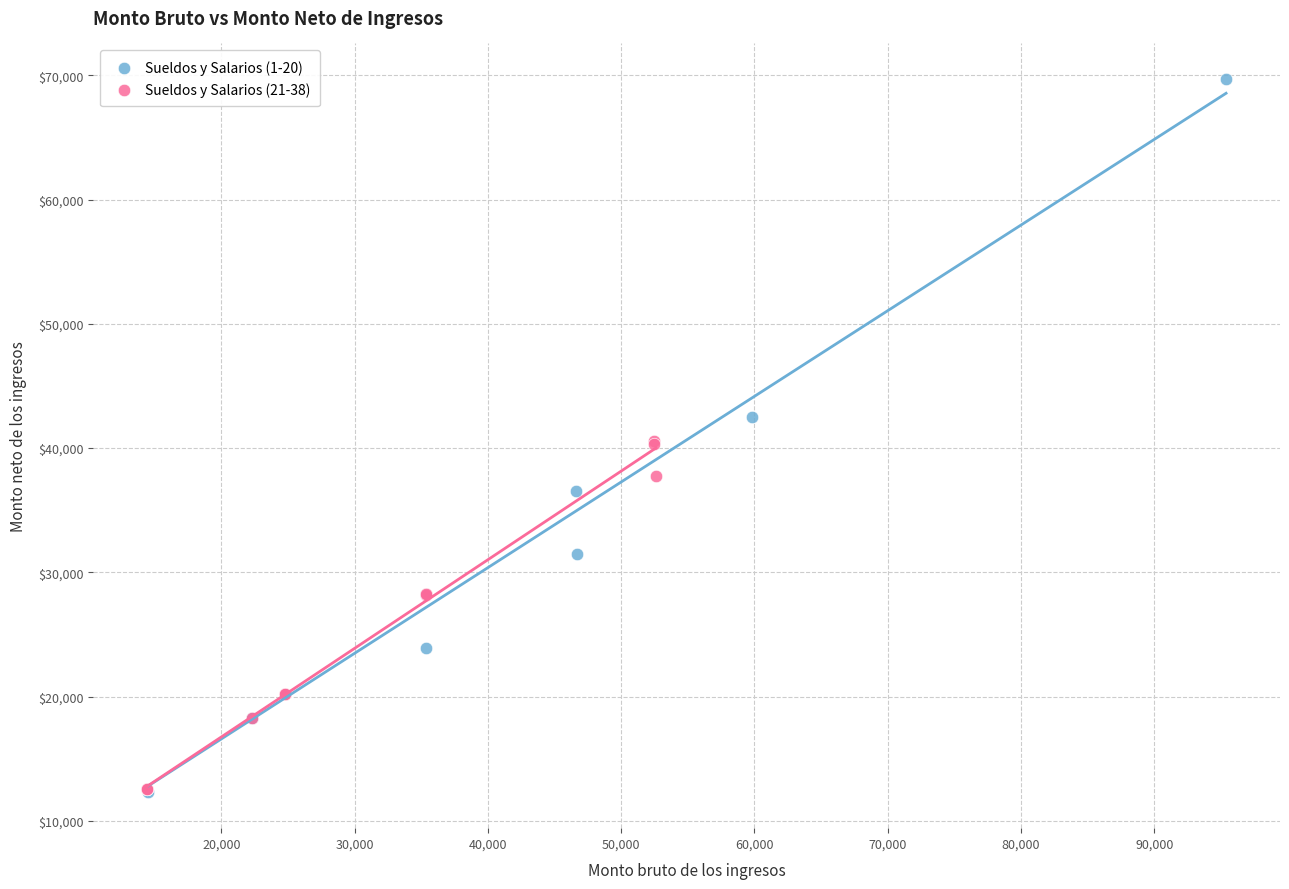

Which series contains the highest Y value?

Sueldos y Salarios (1-20)